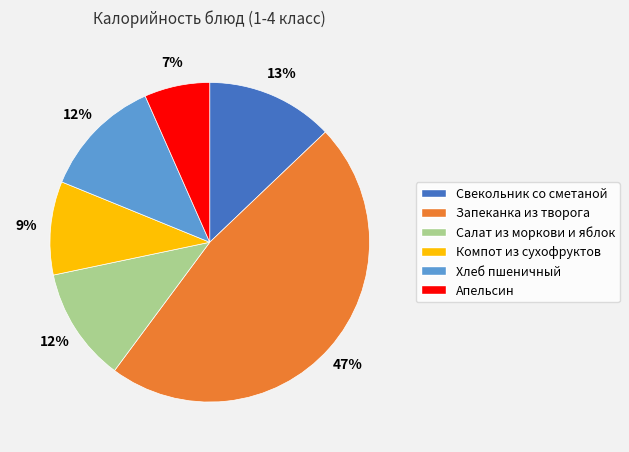

True or false: Хлеб пшеничный accounts for 12% of the total.

True